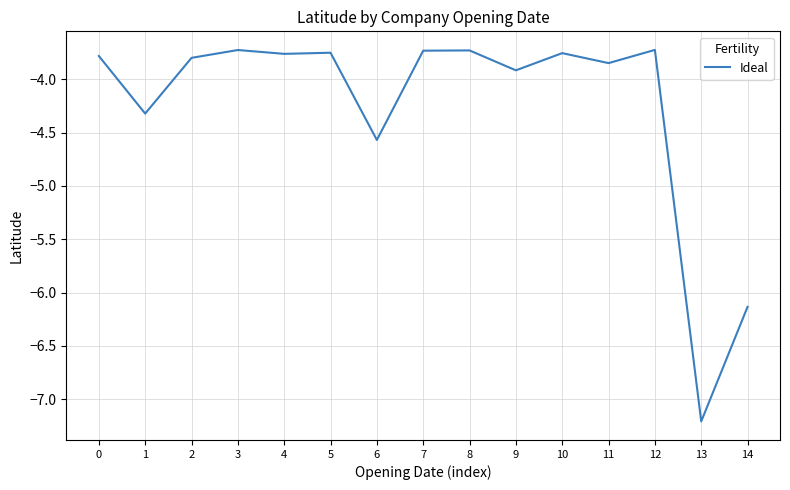

How many series are shown in this chart?

1